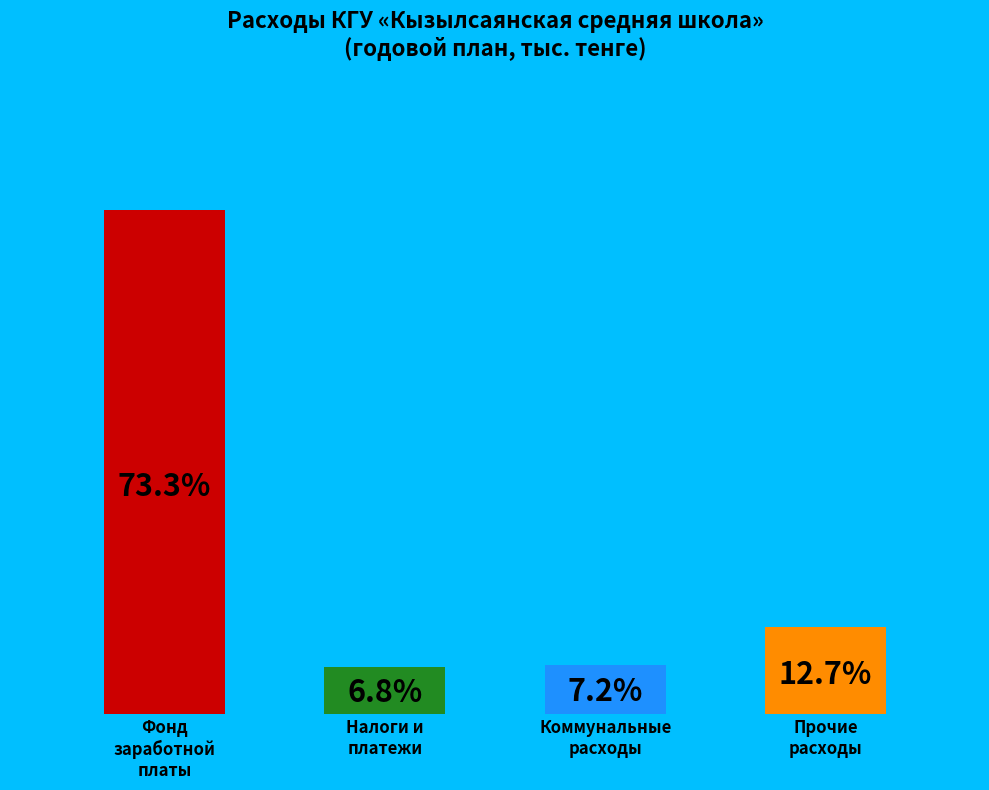

Which category accounts for the majority?

Фонд заработной платы